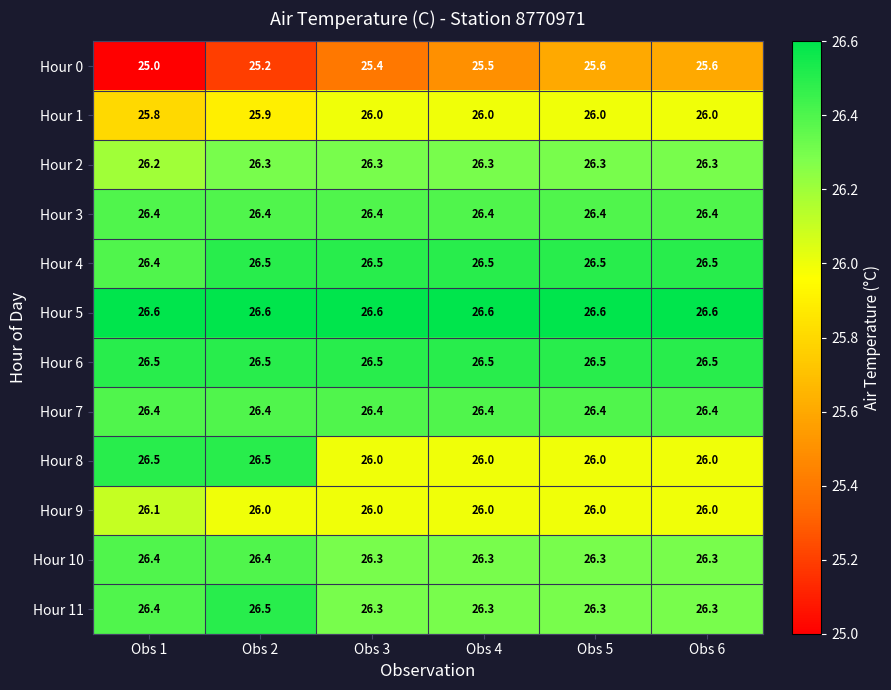

What is the sum of all Hour 0 values?

152.3